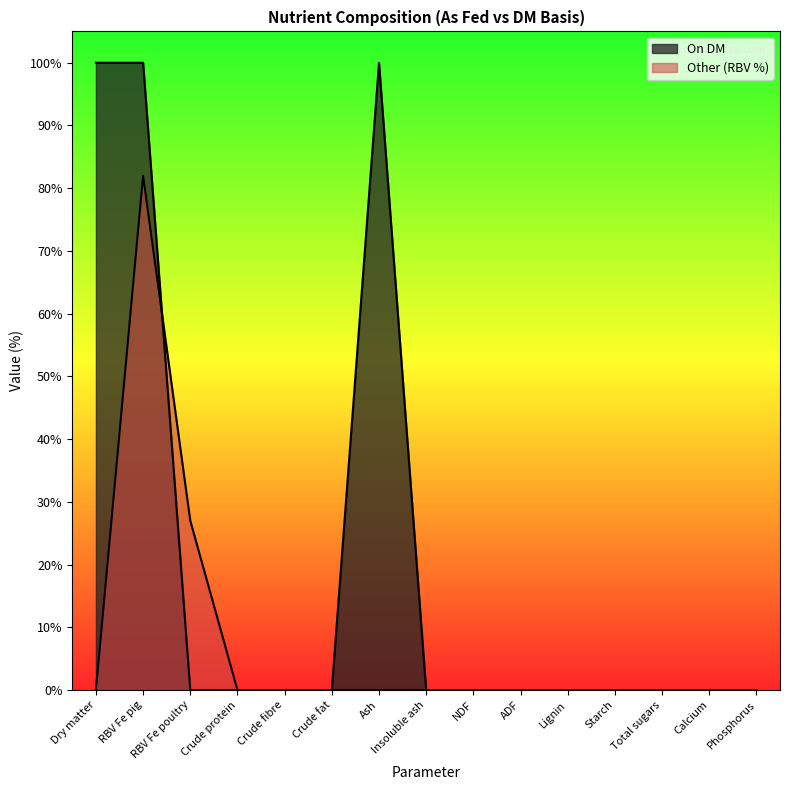

How many positive values does the On DM series have?

3